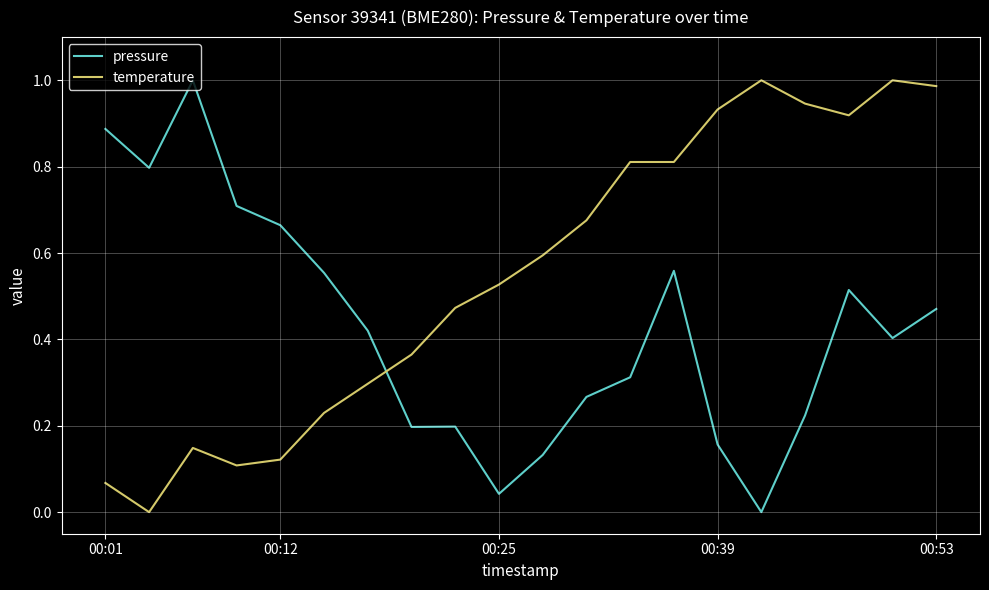

After their last crossing, which series has the higher values: temperature or pressure?

temperature